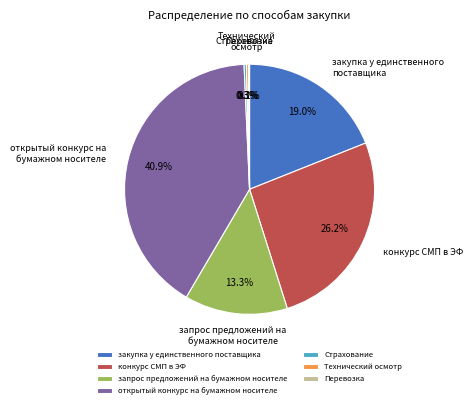

Is it true that Страхование is 0% of the pie?

True